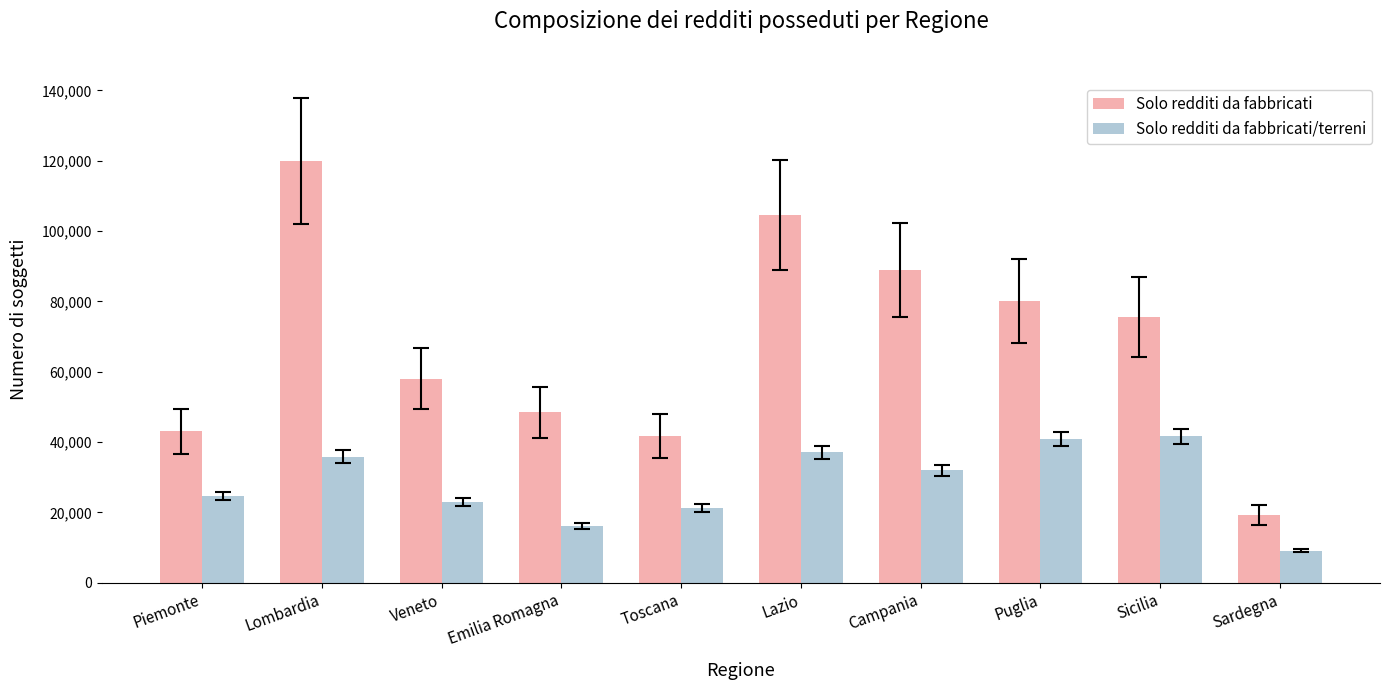

List the labels in order of Solo redditi da fabbricati value, largest first.

Lombardia, Lazio, Campania, Puglia, Sicilia, Veneto, Emilia Romagna, Piemonte, Toscana, Sardegna